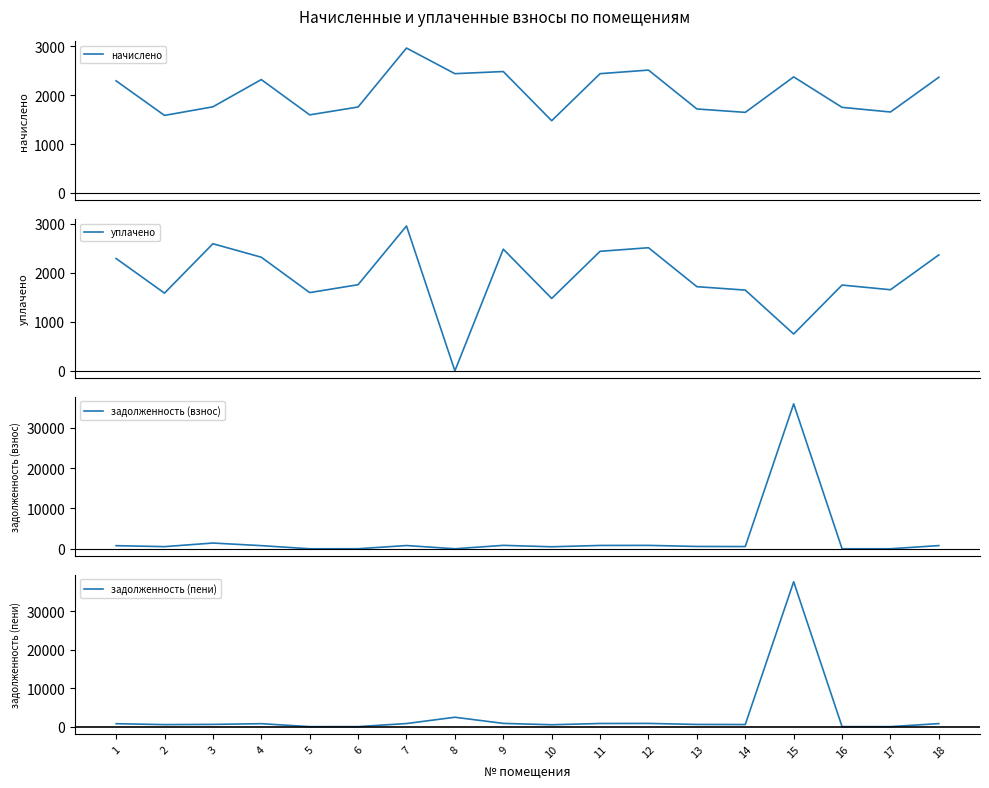

List the series in order of their peak value, highest first.

задолженность (пени), задолженность (взнос), начислено, уплачено